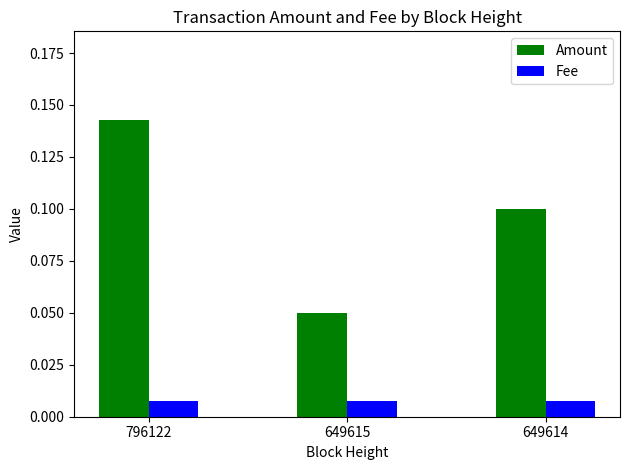

True or false: Amount has a value of 0.2 at 649614.

False